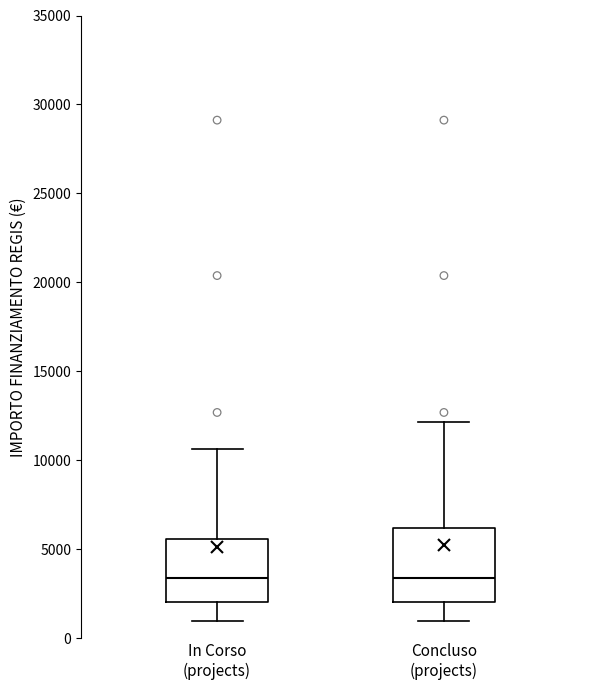

Reading left to right, transcribe this box plot: for each box, give where its median line is, the range the box spans, and where its two whiskers end, as read against the y-axis. The values are not printed on the chart, so give them approximately, as read against the axis.

In Corso (projects): median 3500, box 2000 to 5500, whiskers 1000 to 10500
Concluso (projects): median 3500, box 2000 to 6000, whiskers 1000 to 12000